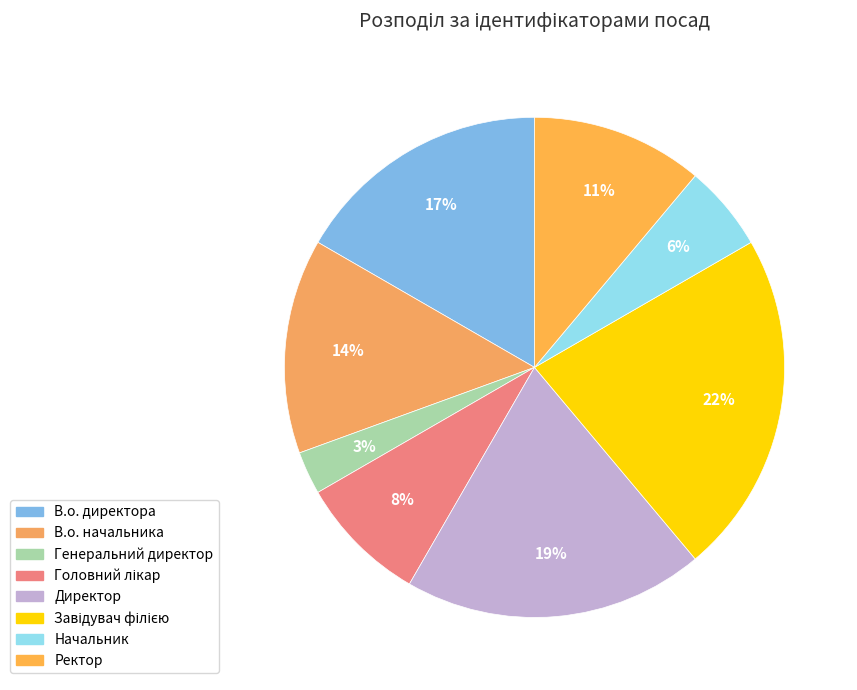

How many segments does this pie chart have?

8